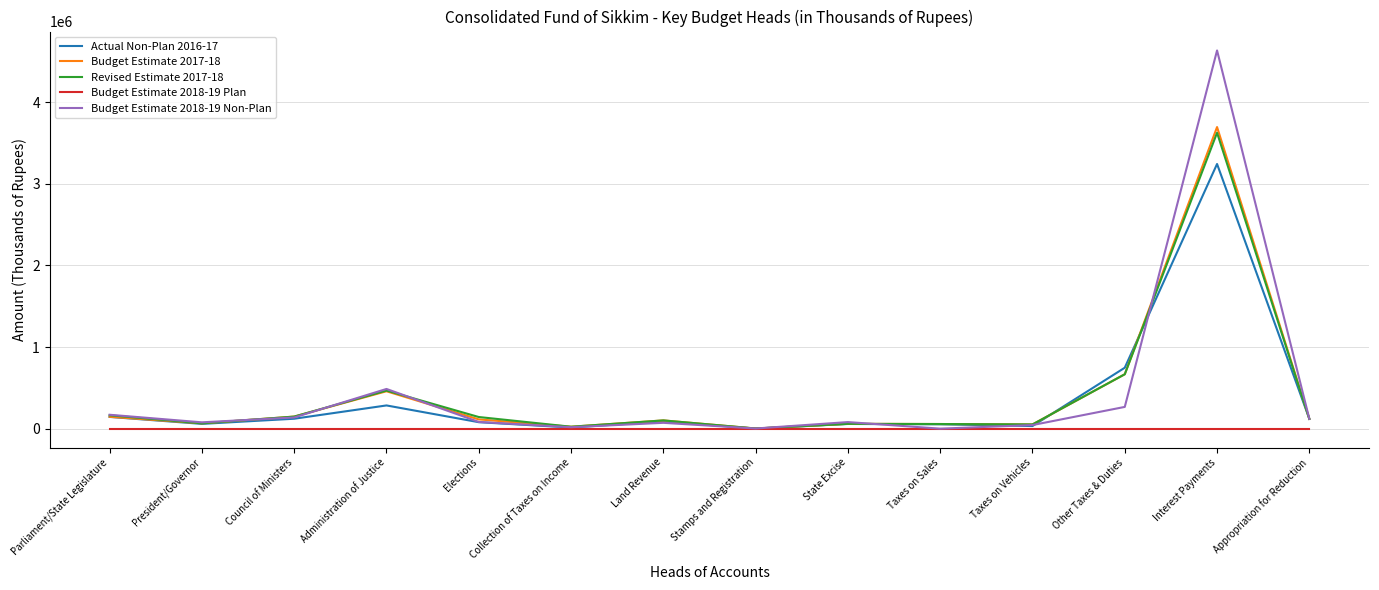

True or false: Actual Non-Plan 2016-17 has a value of 143979 at Parliament/State Legislature.

True